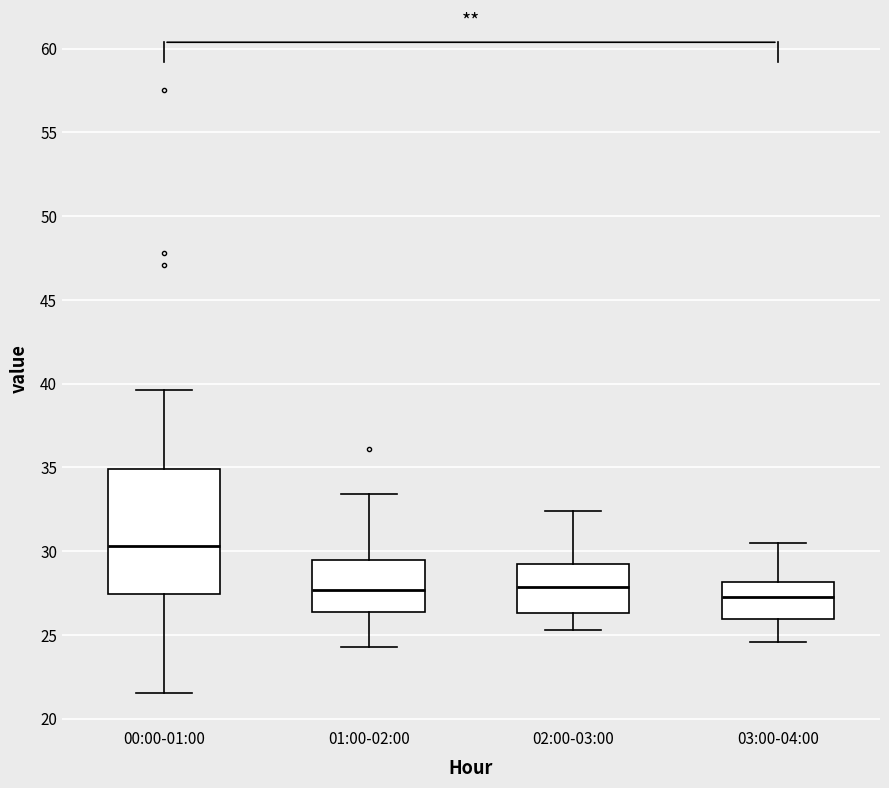

Reading left to right, read every box against the y-axis: the position of its median line, the range the box covers, and the ends of its whiskers. The values are not printed on the chart, so give them approximately, as read against the axis.

00:00-01:00: median 30.5, box 27.5 to 35.0, whiskers 21.5 to 39.5
01:00-02:00: median 27.5, box 26.5 to 29.5, whiskers 24.5 to 33.5
02:00-03:00: median 28.0, box 26.5 to 29.0, whiskers 25.5 to 32.5
03:00-04:00: median 27.5, box 26.0 to 28.0, whiskers 24.5 to 30.5